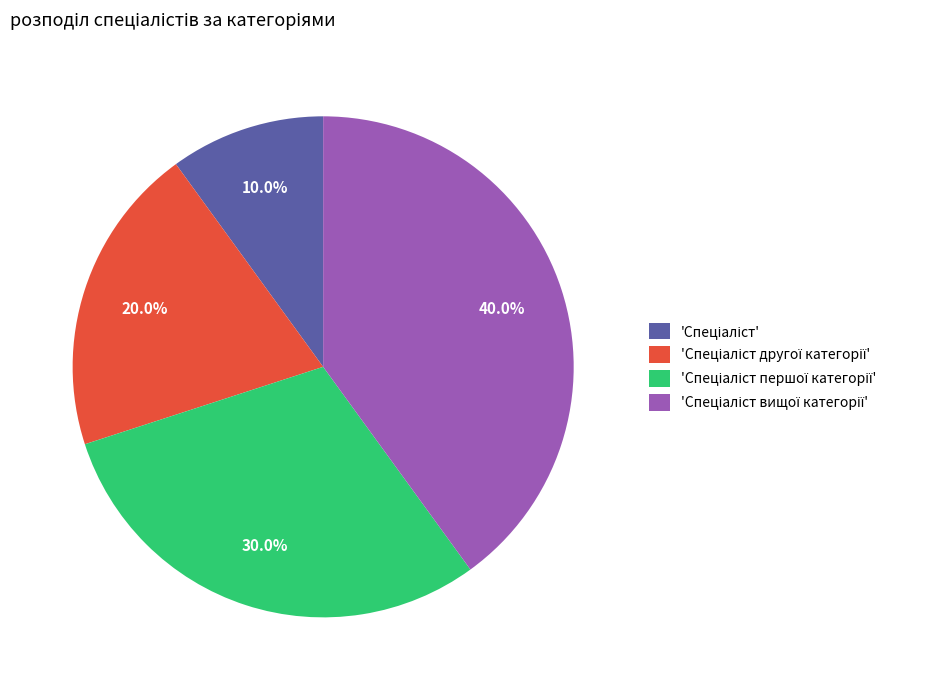

Is there any slice that represents more than half of the pie?

No